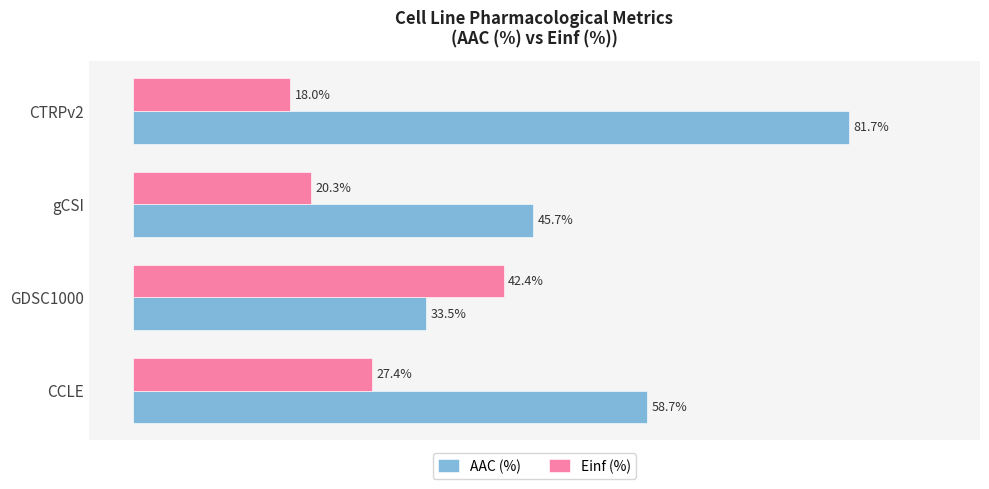

Rank the categories by Einf (%) value from lowest to highest.

CTRPv2, gCSI, CCLE, GDSC1000